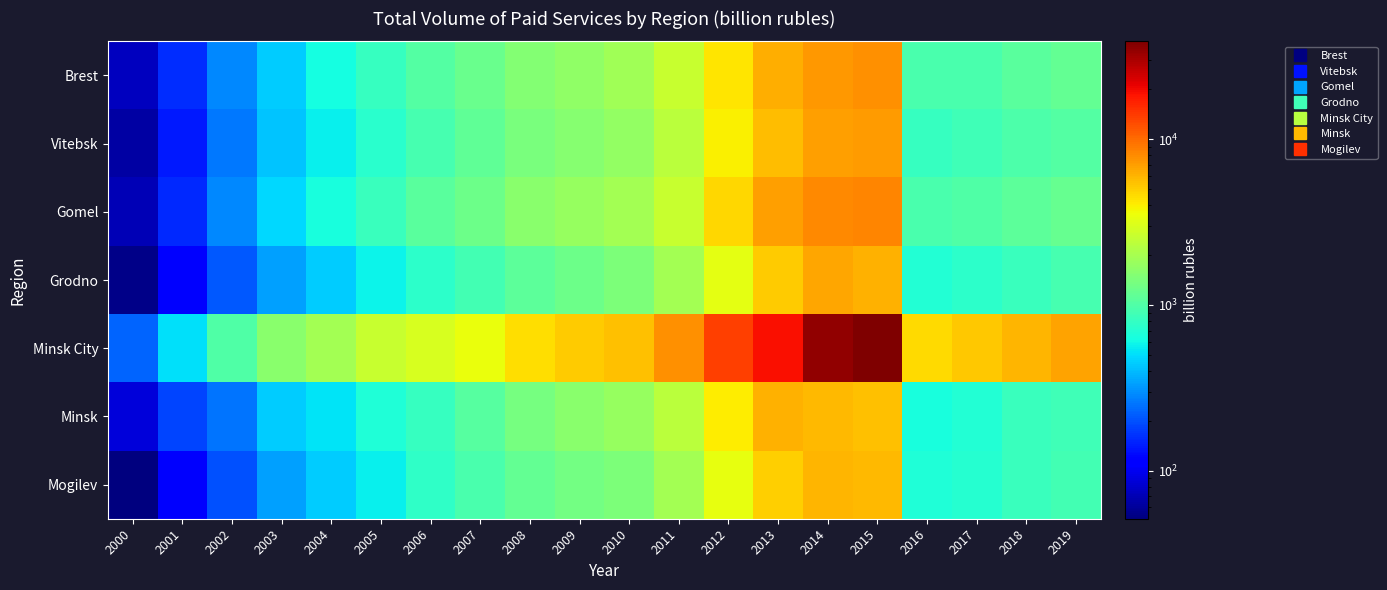

How many distinct data groups are displayed?

7